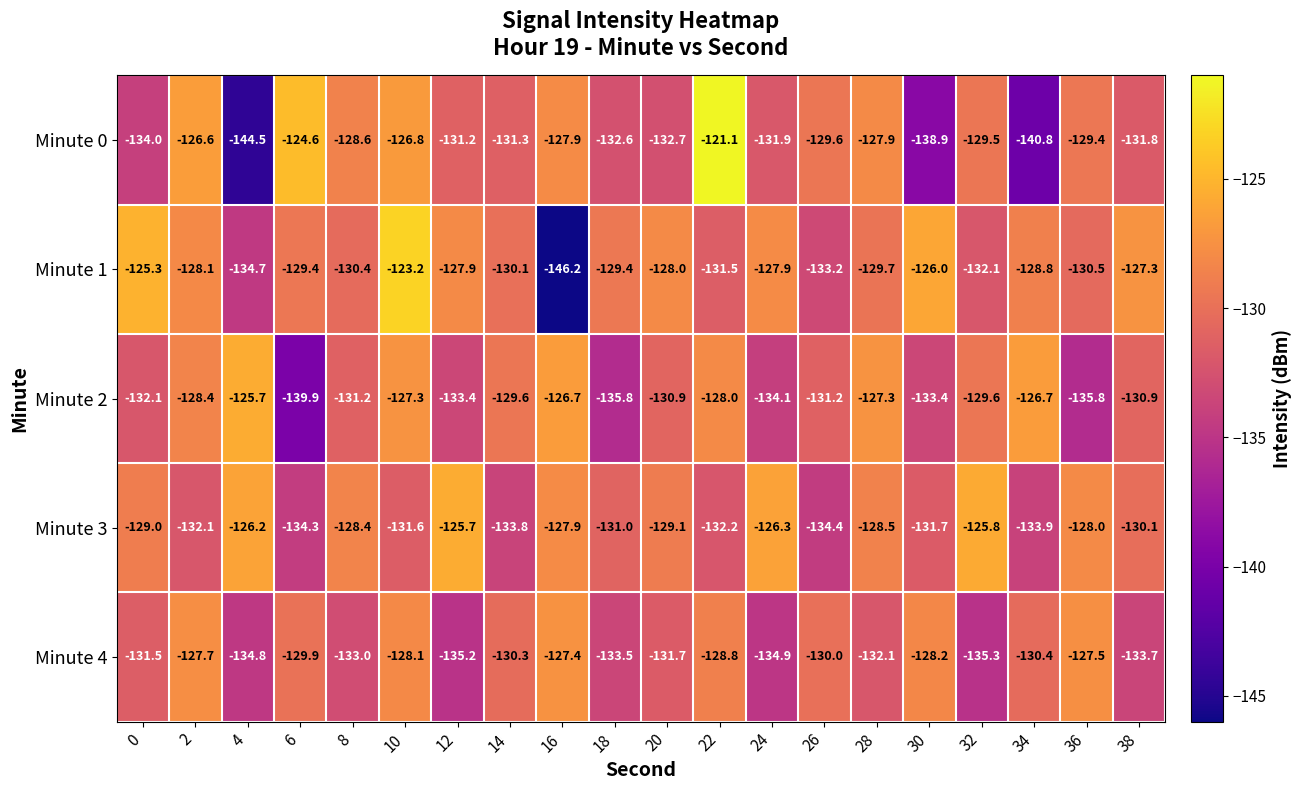

What is the total value across all series at 24?

-655.1